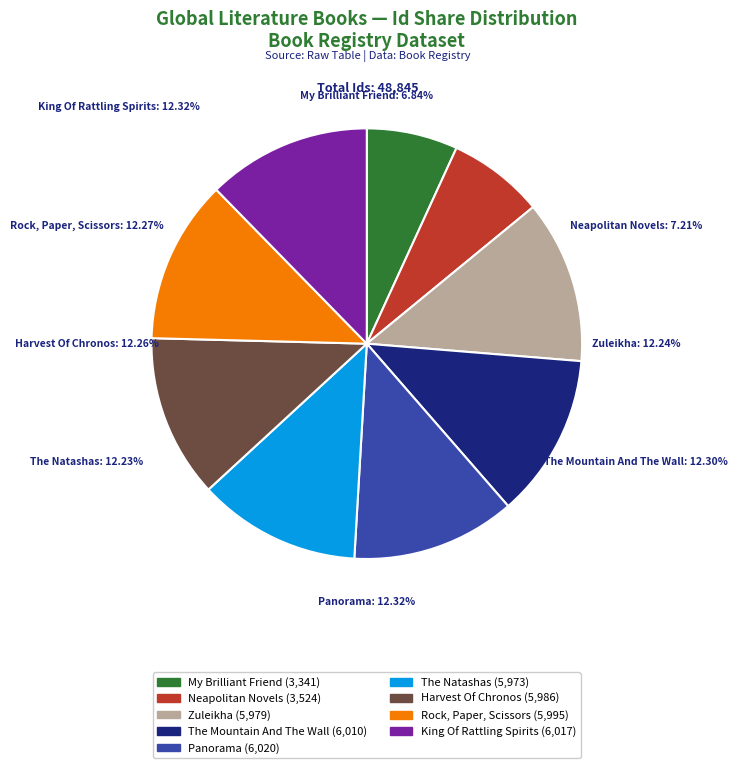

Which category has the biggest portion of the pie?

Panorama